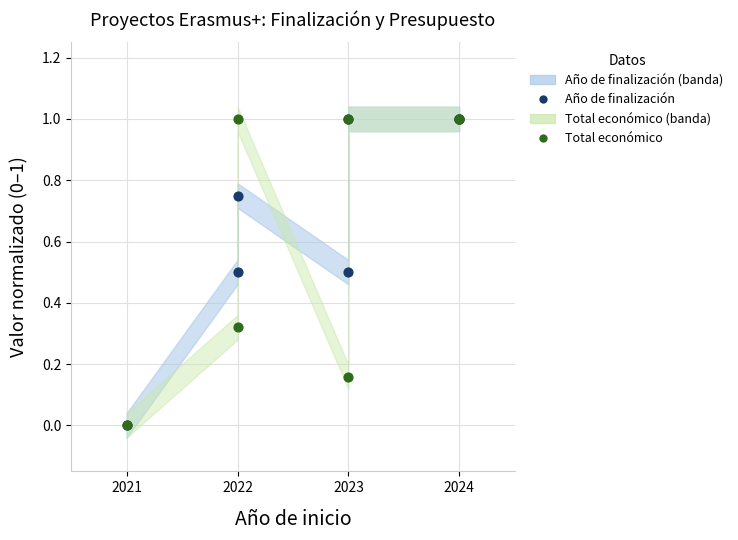

Which series contains the lowest Y value?

Año de finalización